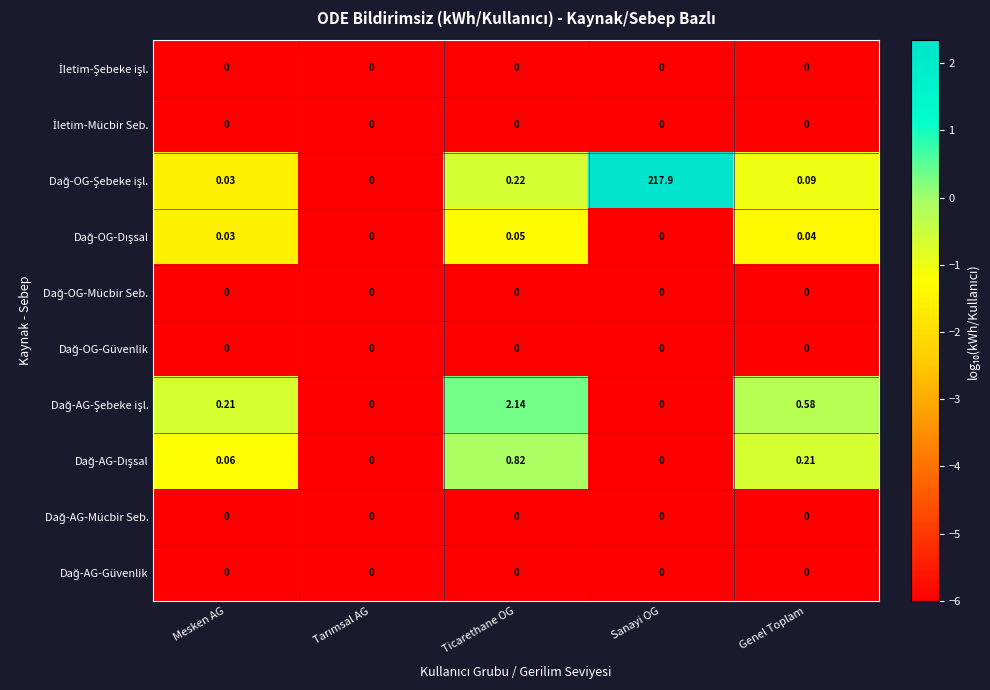

What is the total value across all series at Sanayi OG?

217.9